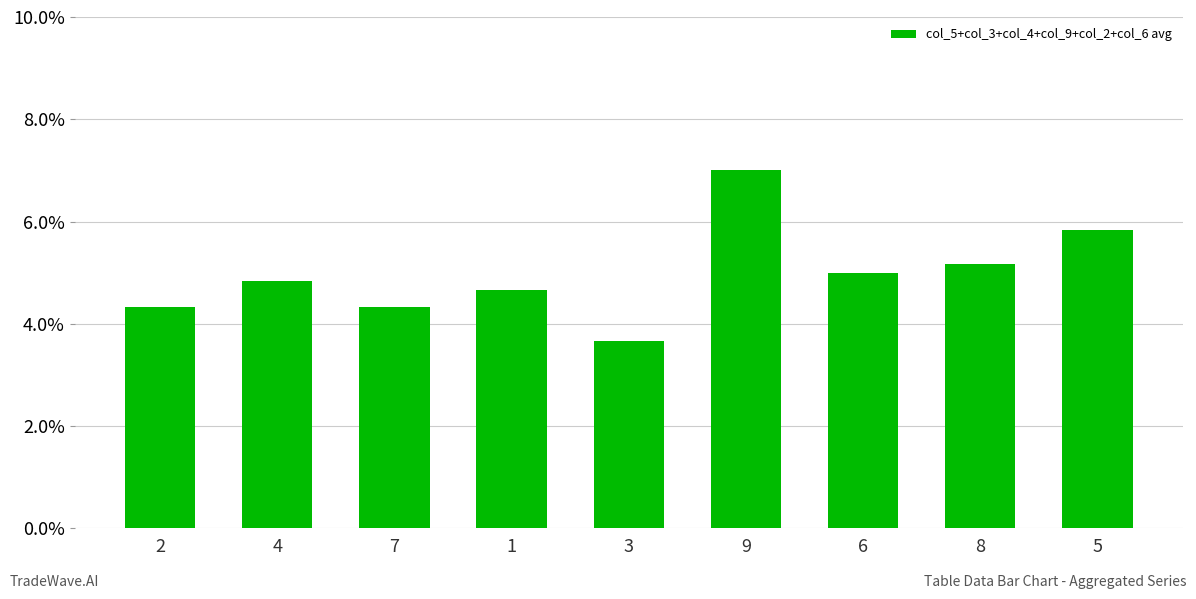

How many bars are there in total?

9